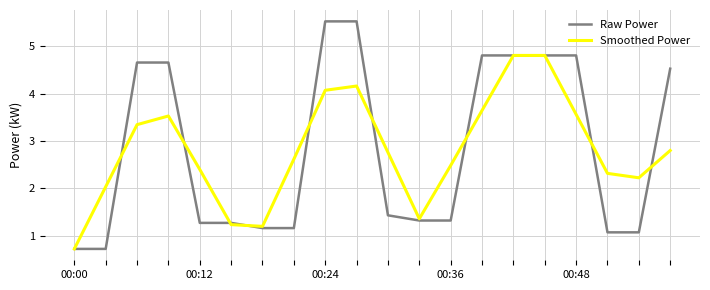

What is the greatest value displayed?

5.5